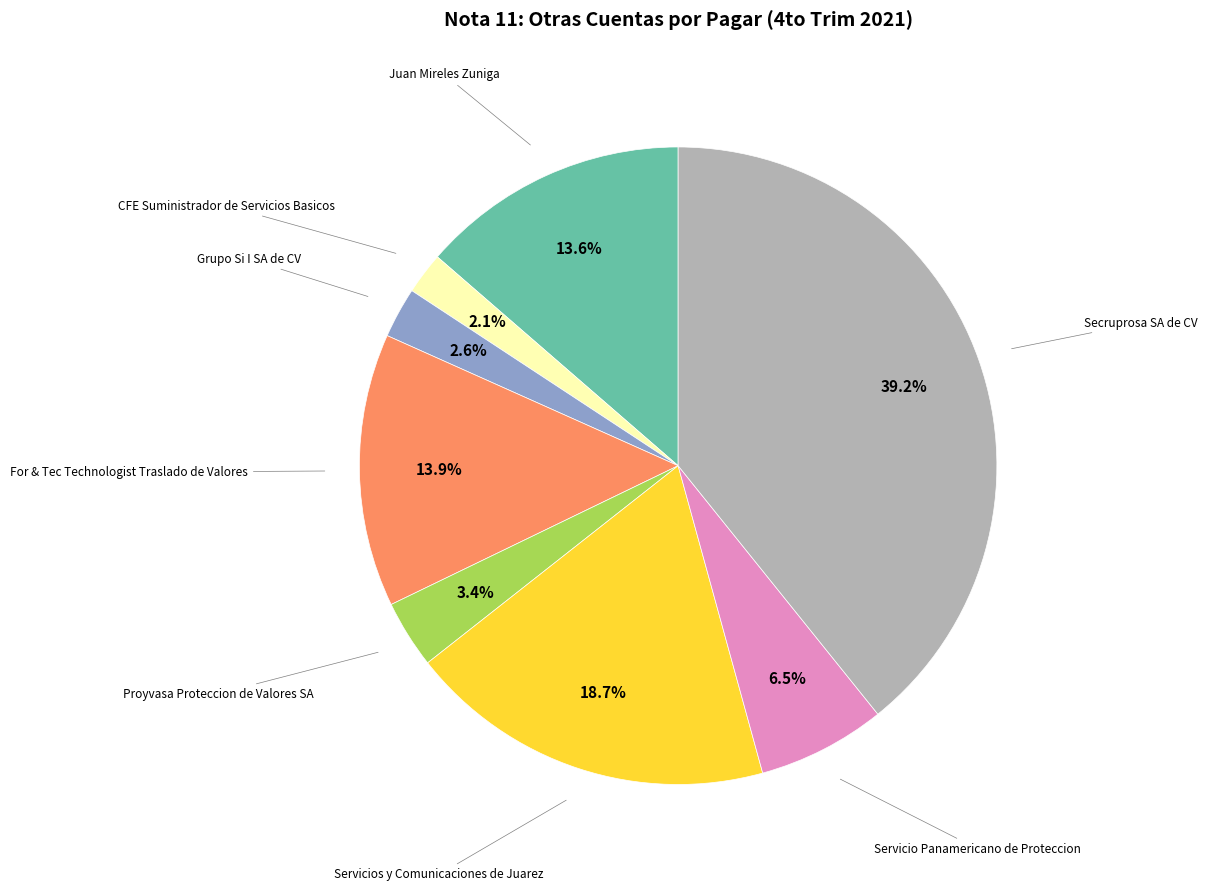

Is there a majority slice in this chart?

No